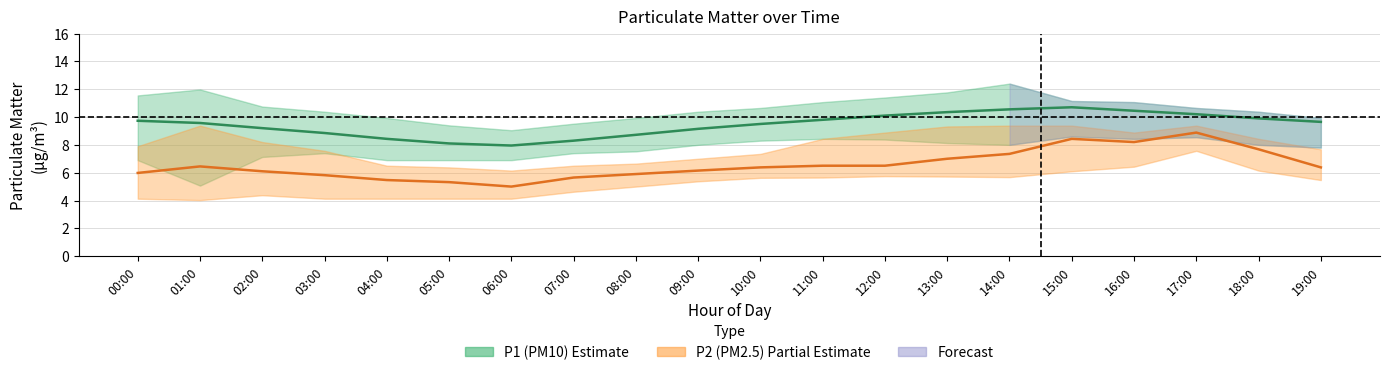

Does the chart have visible grid lines?

Yes